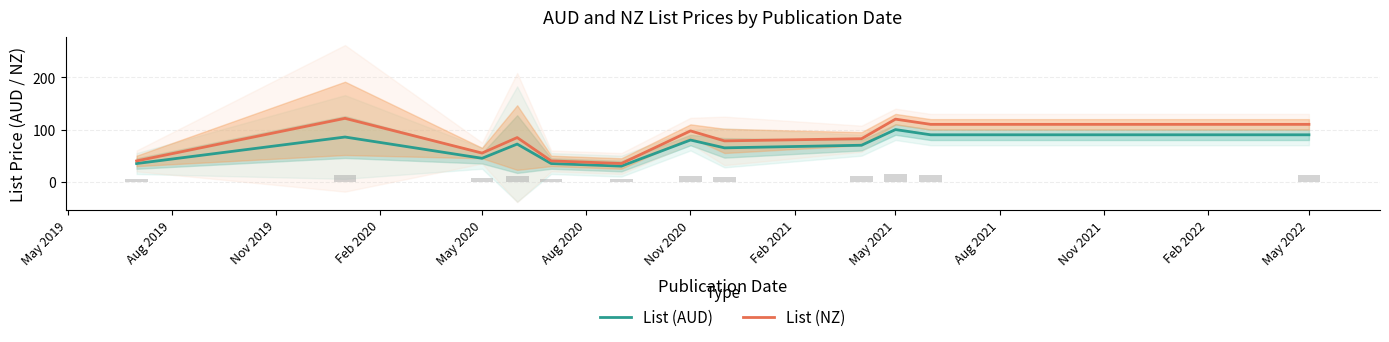

What is the greatest value displayed?

121.5